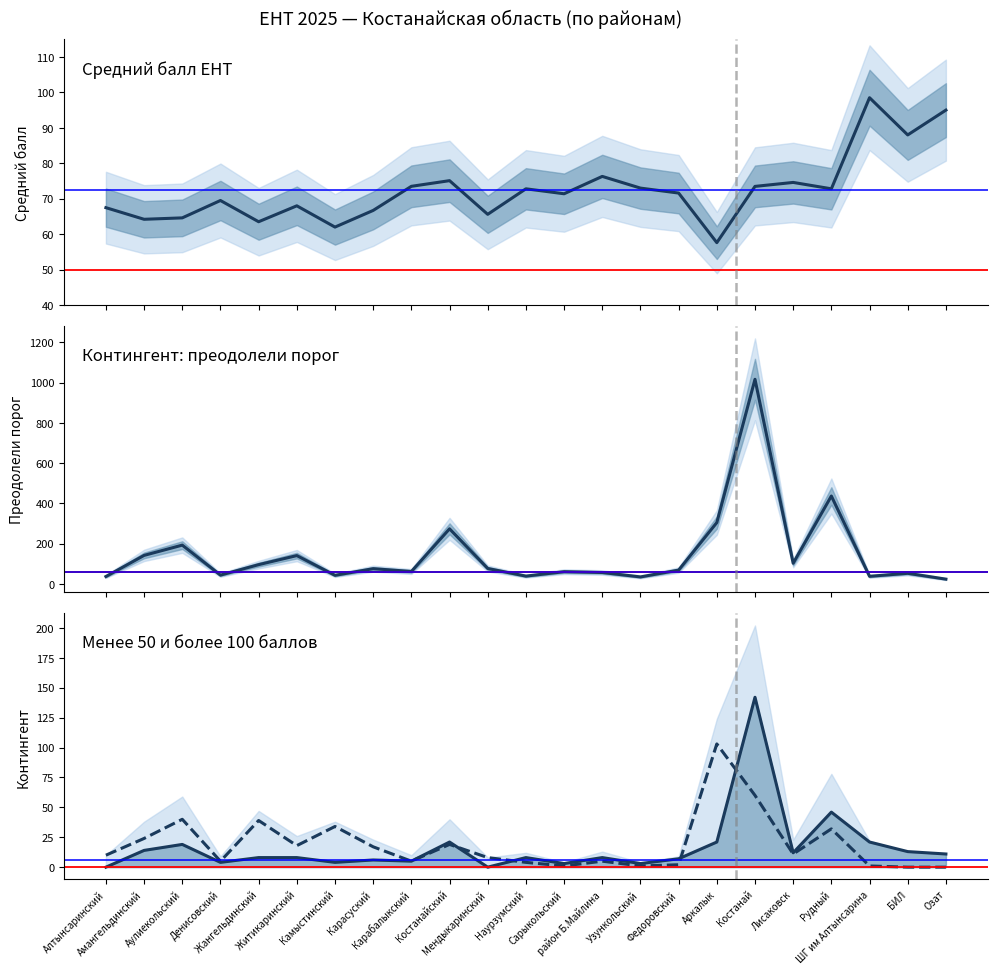

Between which two adjacent categories do контингент (порог, линия) and средний балл (линия) first intersect?

Алтынсаринский and Амангельдинский